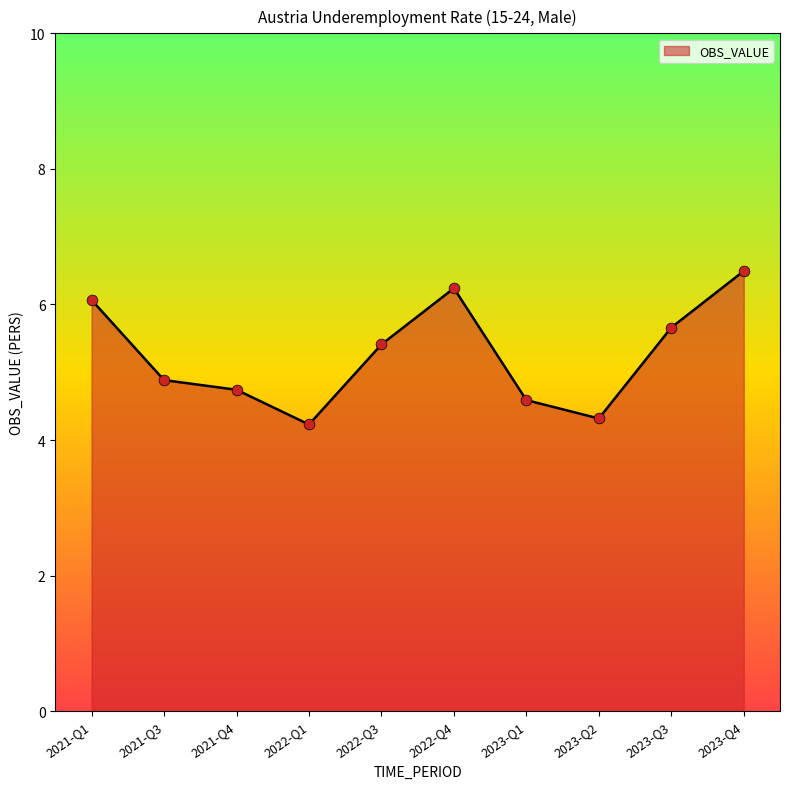

What is the ratio of the value at 2023-Q3 to the value at 2022-Q1?

1.3